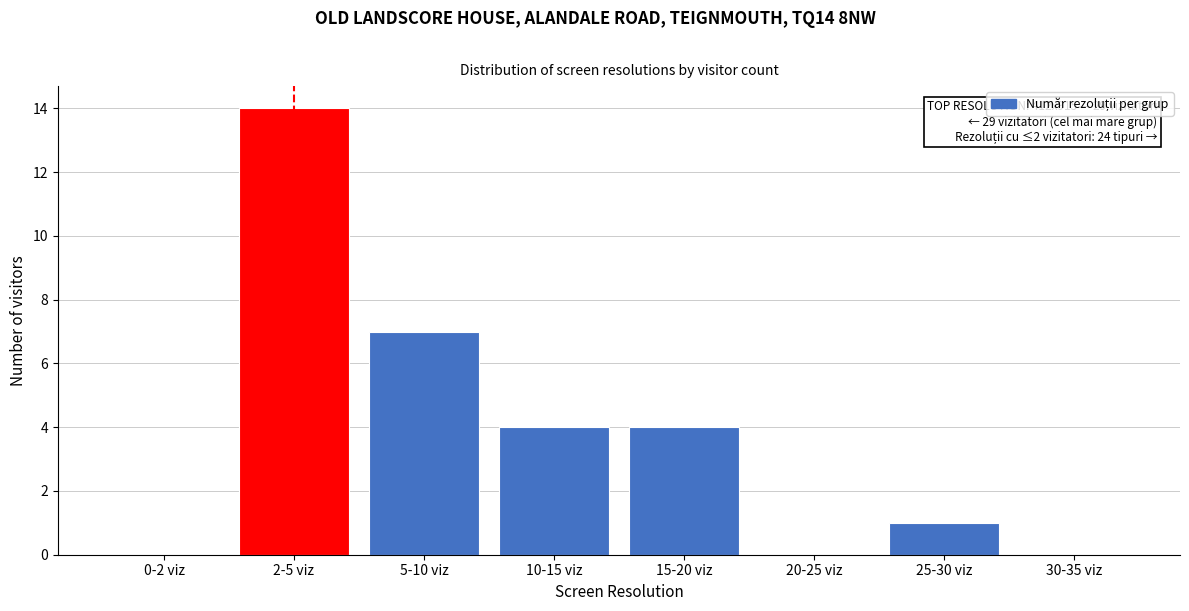

Reading left to right, list all the values displayed in this chart.

0-2 viz=0	2-5 viz=14	5-10 viz=7	10-15 viz=4	15-20 viz=4	20-25 viz=0	25-30 viz=1	30-35 viz=0